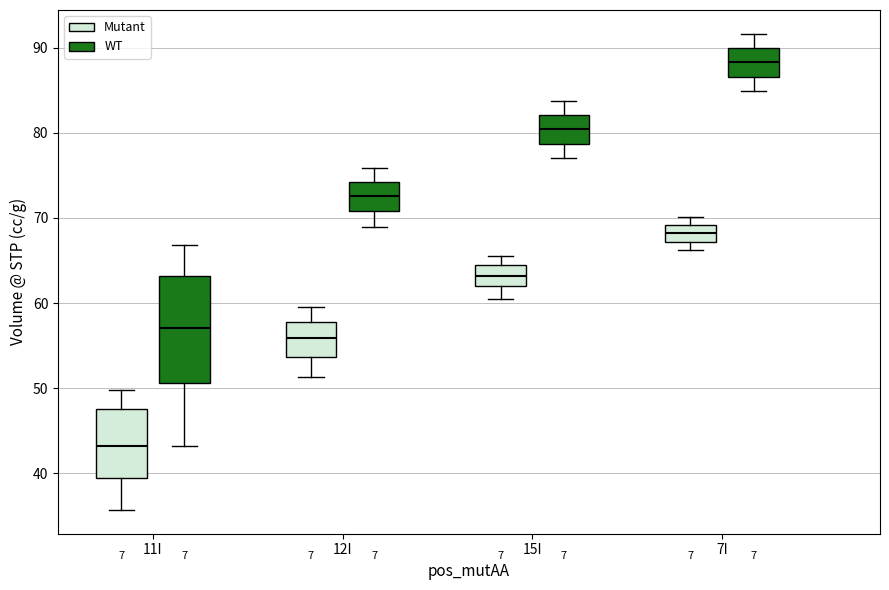

Where is the lower edge of the box for 15I (Mutant) on the y-axis? The values are not printed on the chart, so give them approximately, as read against the axis.

62